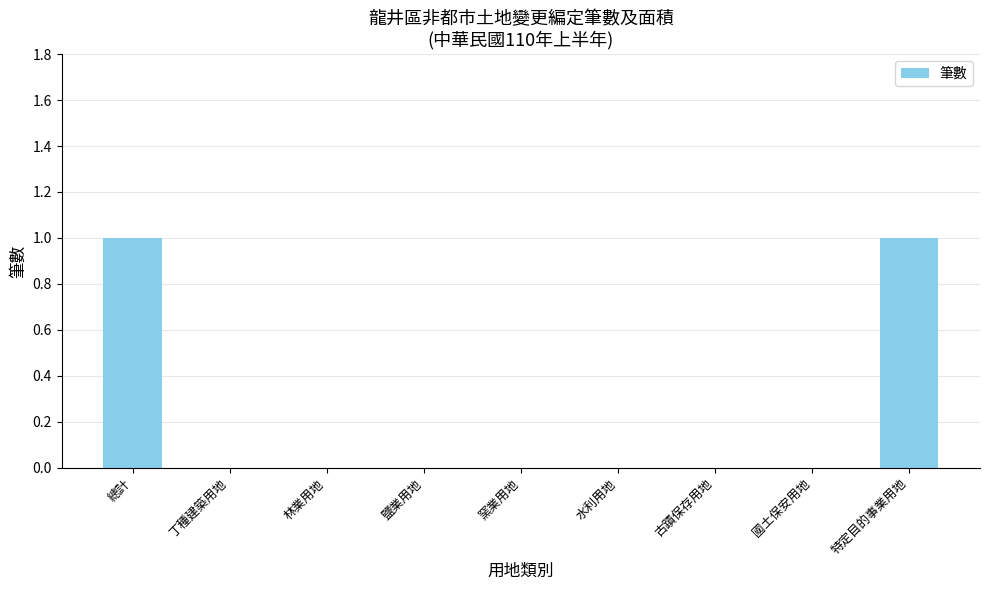

Count the values in the range 0 to 1.

9